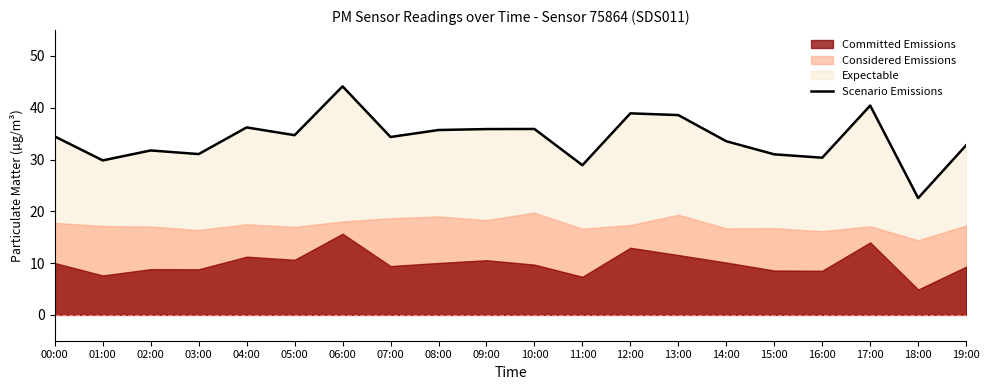

How many lines are shown in the chart?

1